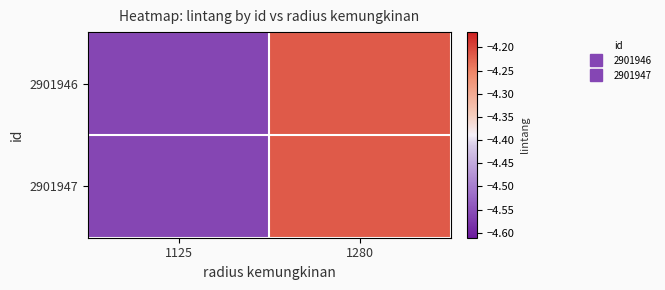

Reading left to right, what are all the values shown in this chart?

2901946: 1125=-4.6	1280=-4.2
2901947: 1125=-4.6	1280=-4.2